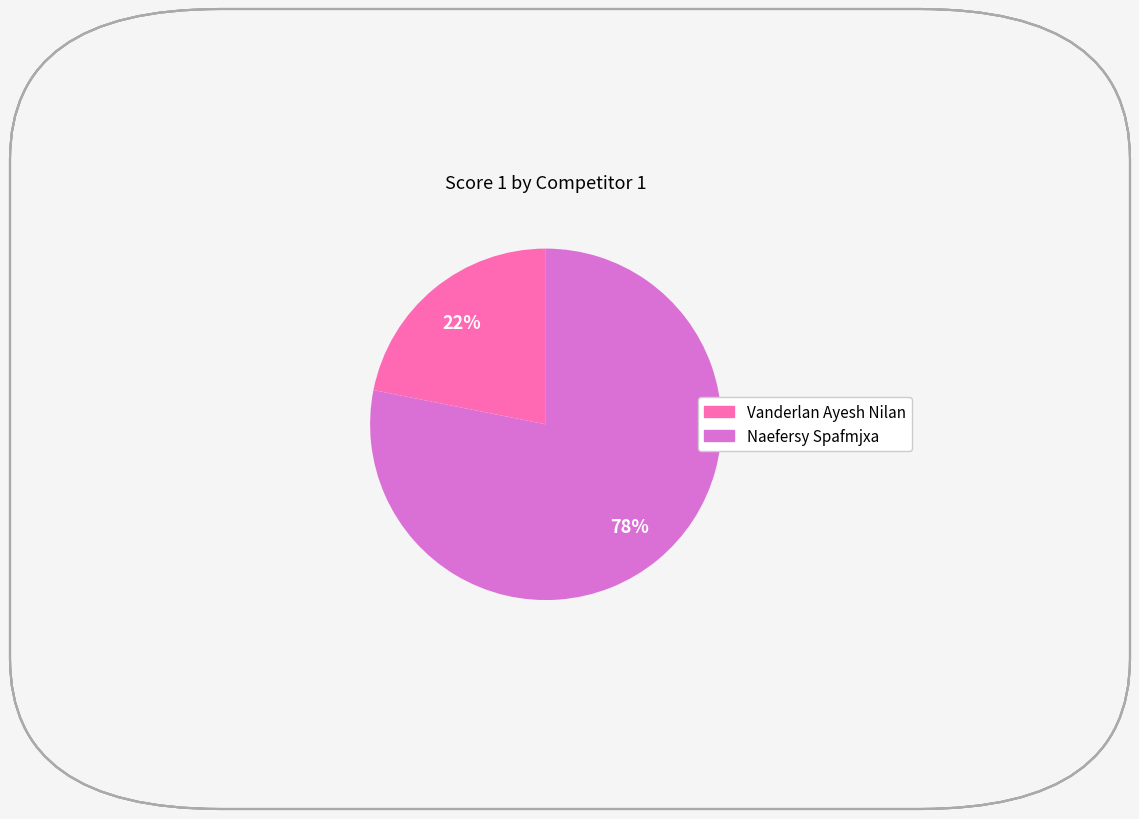

To the nearest percent, what is the difference between the largest and smallest slice percentages?

56%